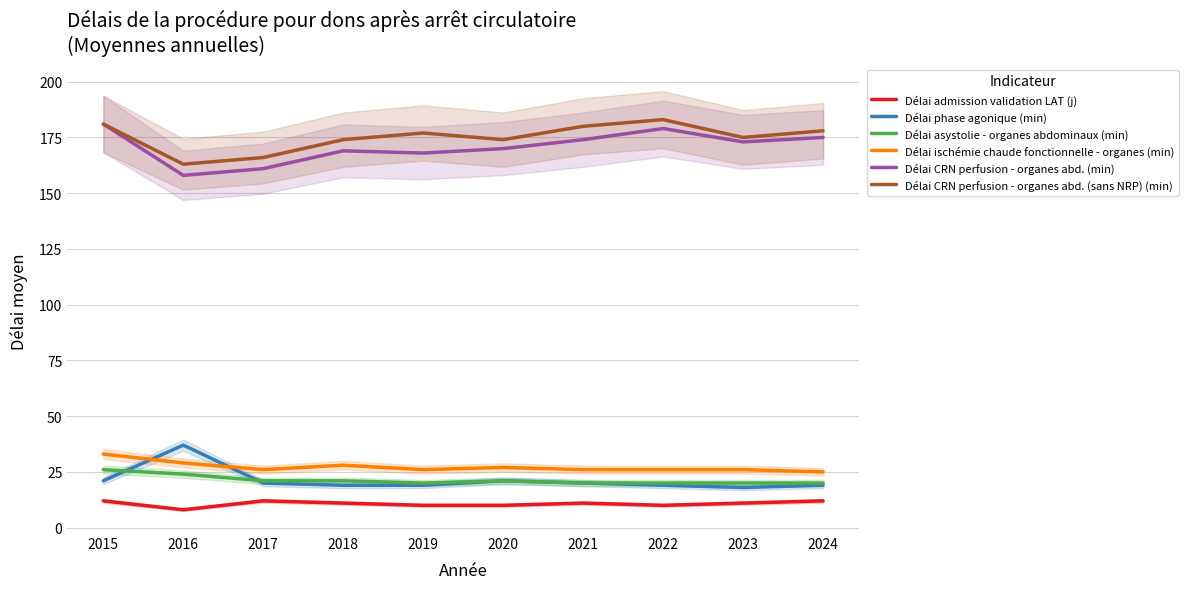

How many data points does each series have?

10